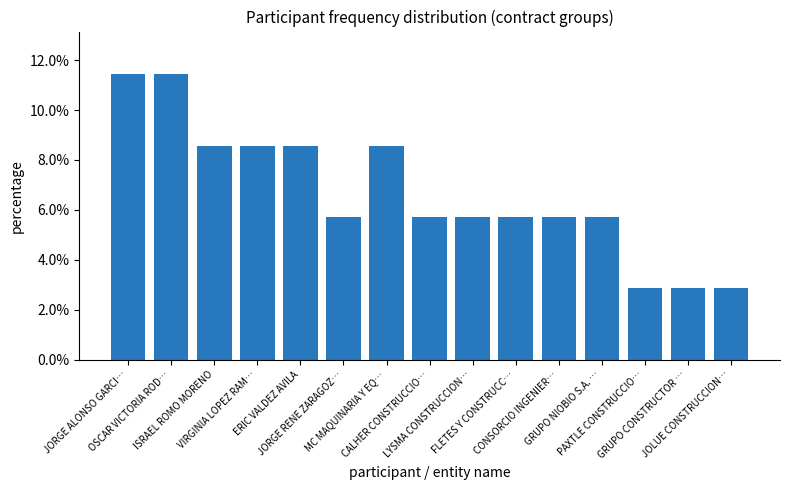

What is the value of the 4th bar from the left?

8.6